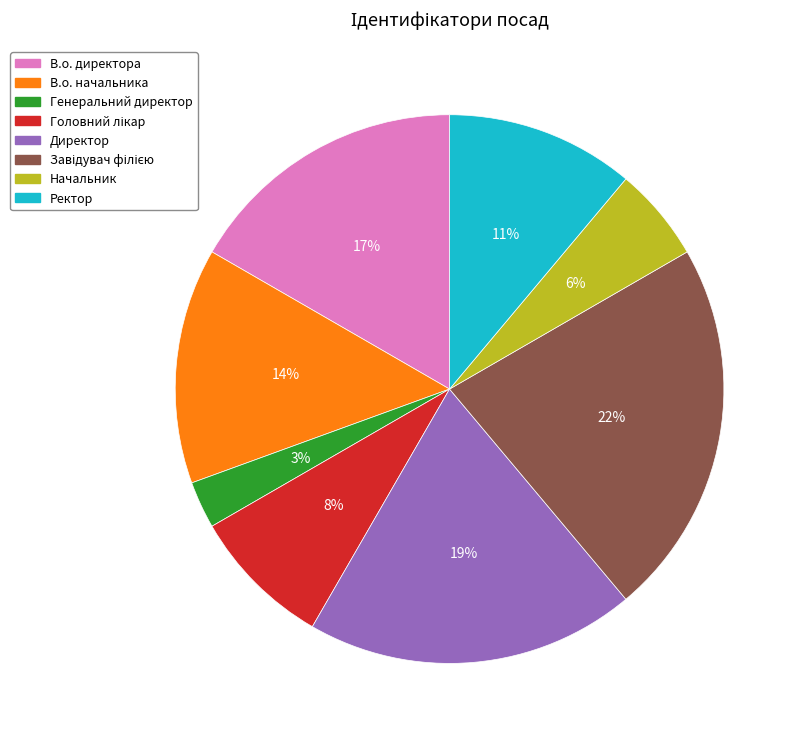

What is the smallest slice in the pie chart?

Генеральний директор